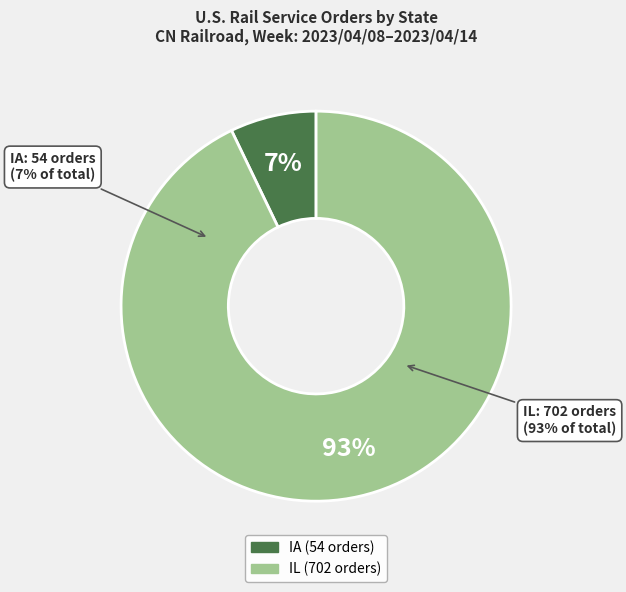

What is the total percentage of IA and IL?

100.0%